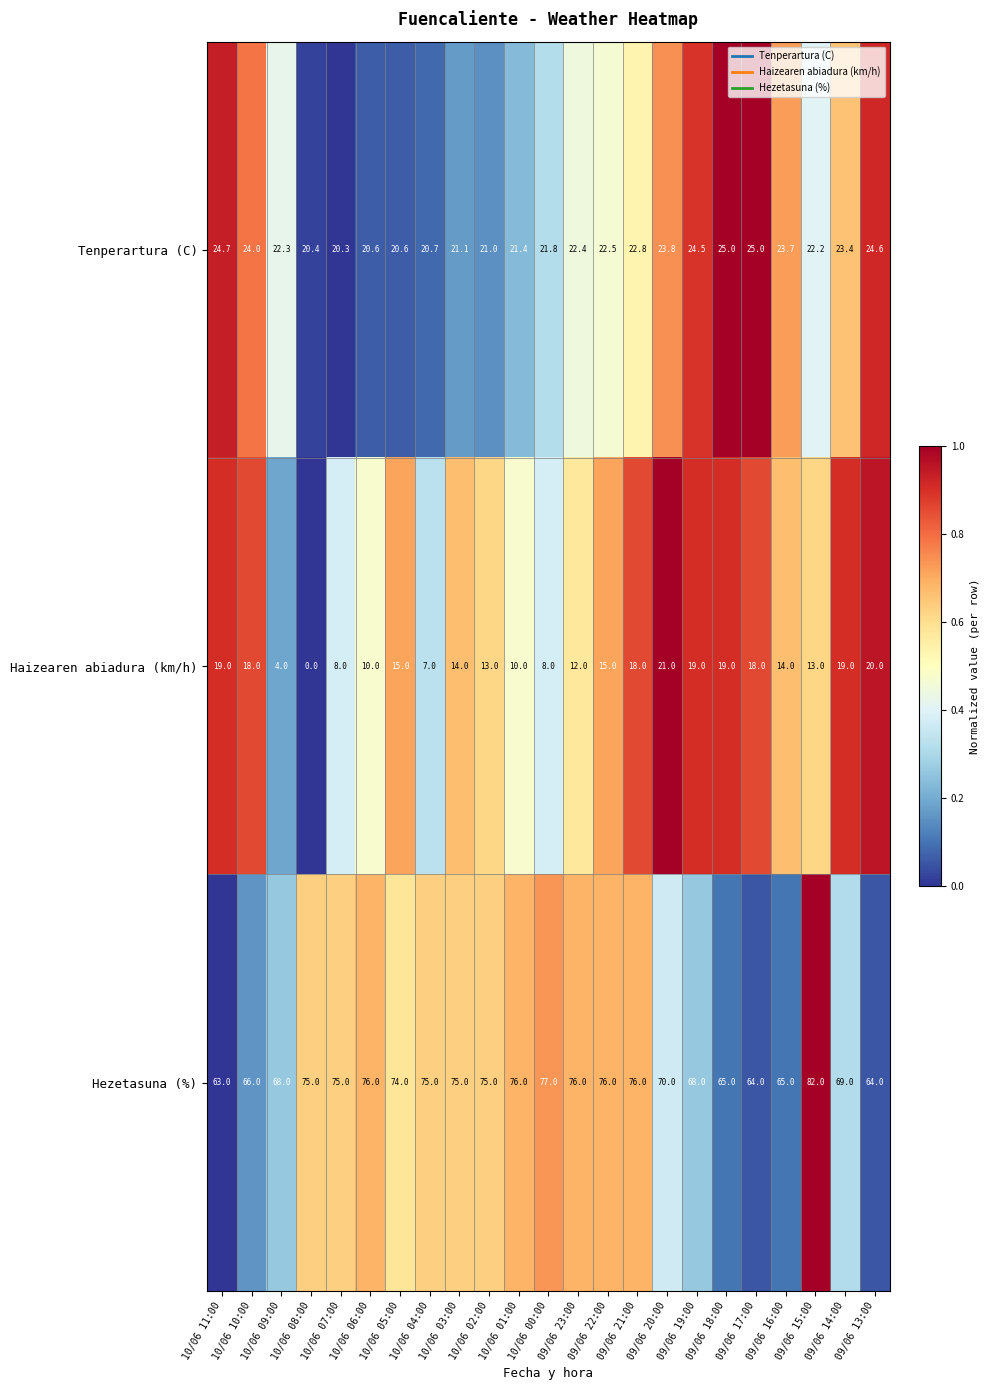

What is the spread (max minus min) of values at 09/06 16:00?

51.0